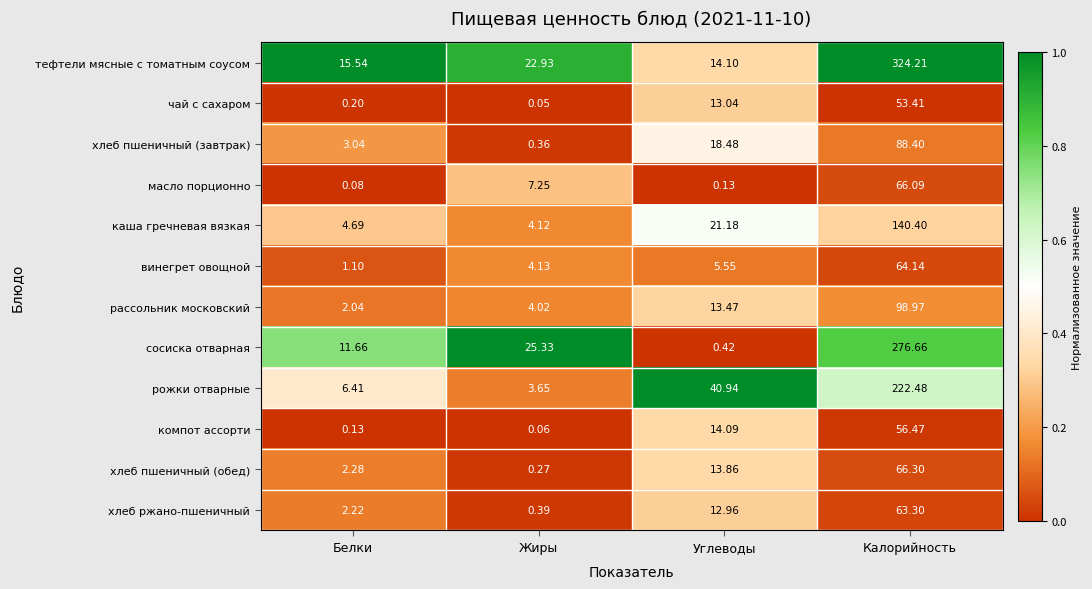

Which series has the largest total across all categories?

тефтели мясные с томатным соусом